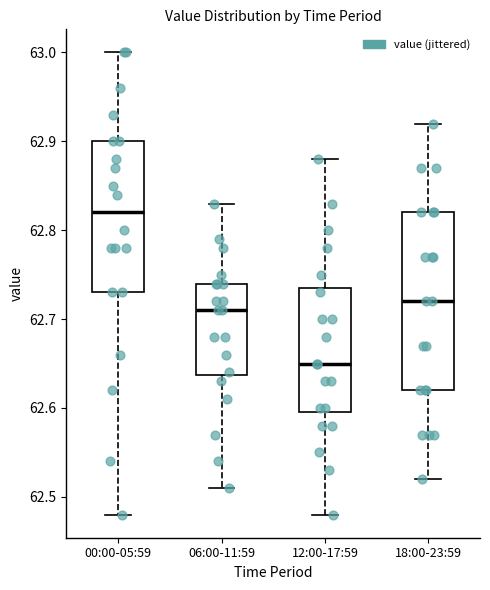

Reading left to right, transcribe this box plot: for each box, give where its median line is, the range the box spans, and where its two whiskers end, as read against the y-axis. The values are not printed on the chart, so give them approximately, as read against the axis.

00:00-05:59: median 62.82, box 62.73 to 62.90, whiskers 62.48 to 63.00
06:00-11:59: median 62.71, box 62.64 to 62.74, whiskers 62.51 to 62.83
12:00-17:59: median 62.65, box 62.60 to 62.74, whiskers 62.48 to 62.88
18:00-23:59: median 62.72, box 62.62 to 62.82, whiskers 62.52 to 62.92